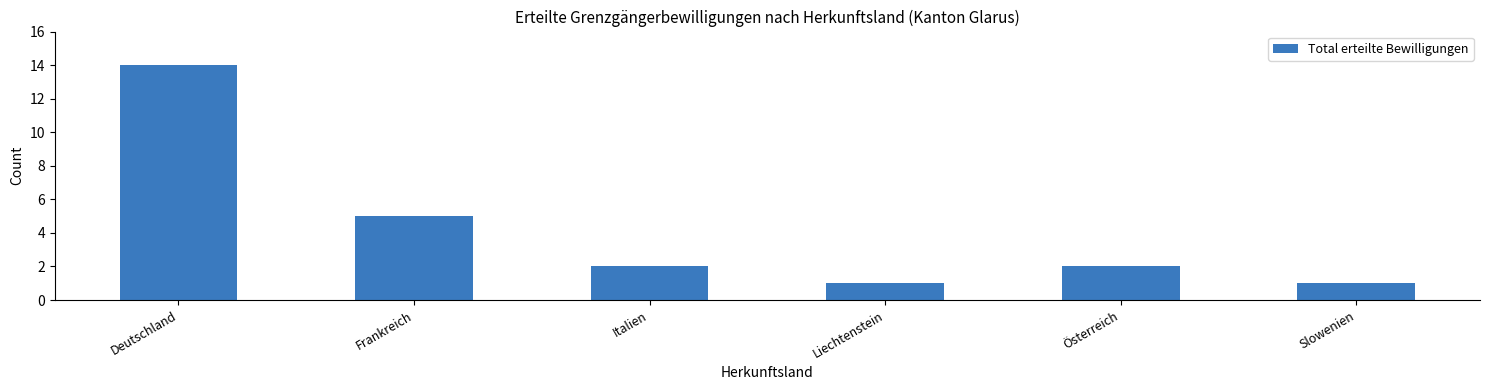

What is the maximum value shown in the chart?

14